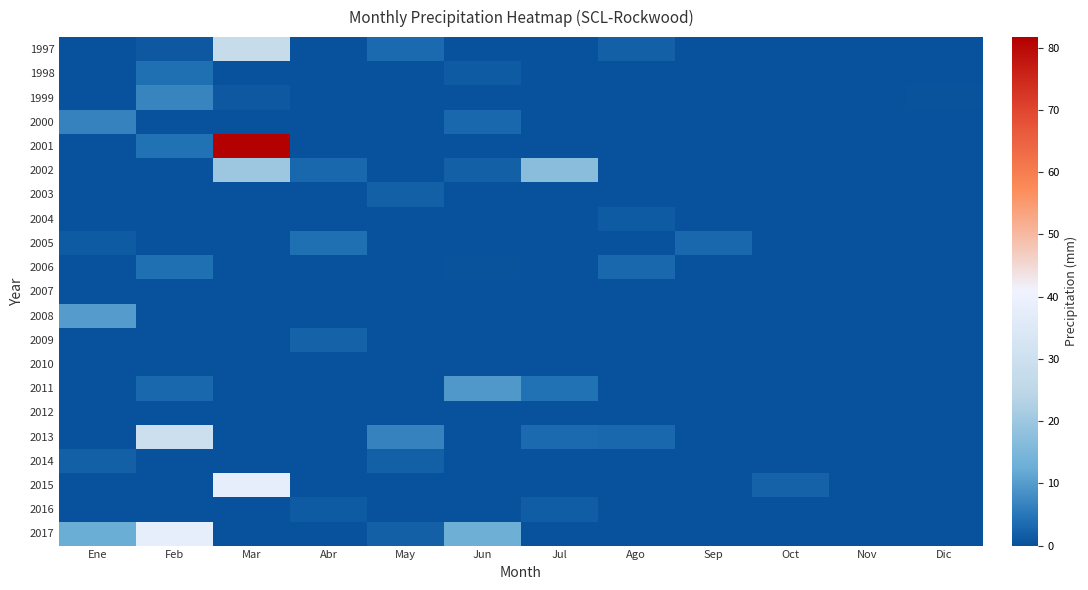

What is the total value across all series at Abr?

11.0